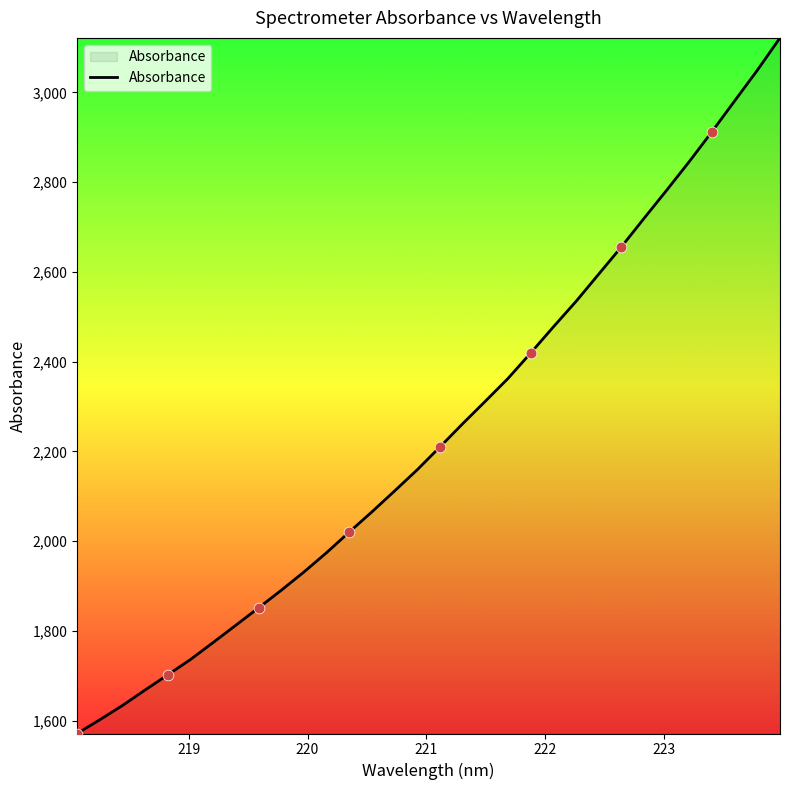

What is the maximum value shown in the chart?

3121.5